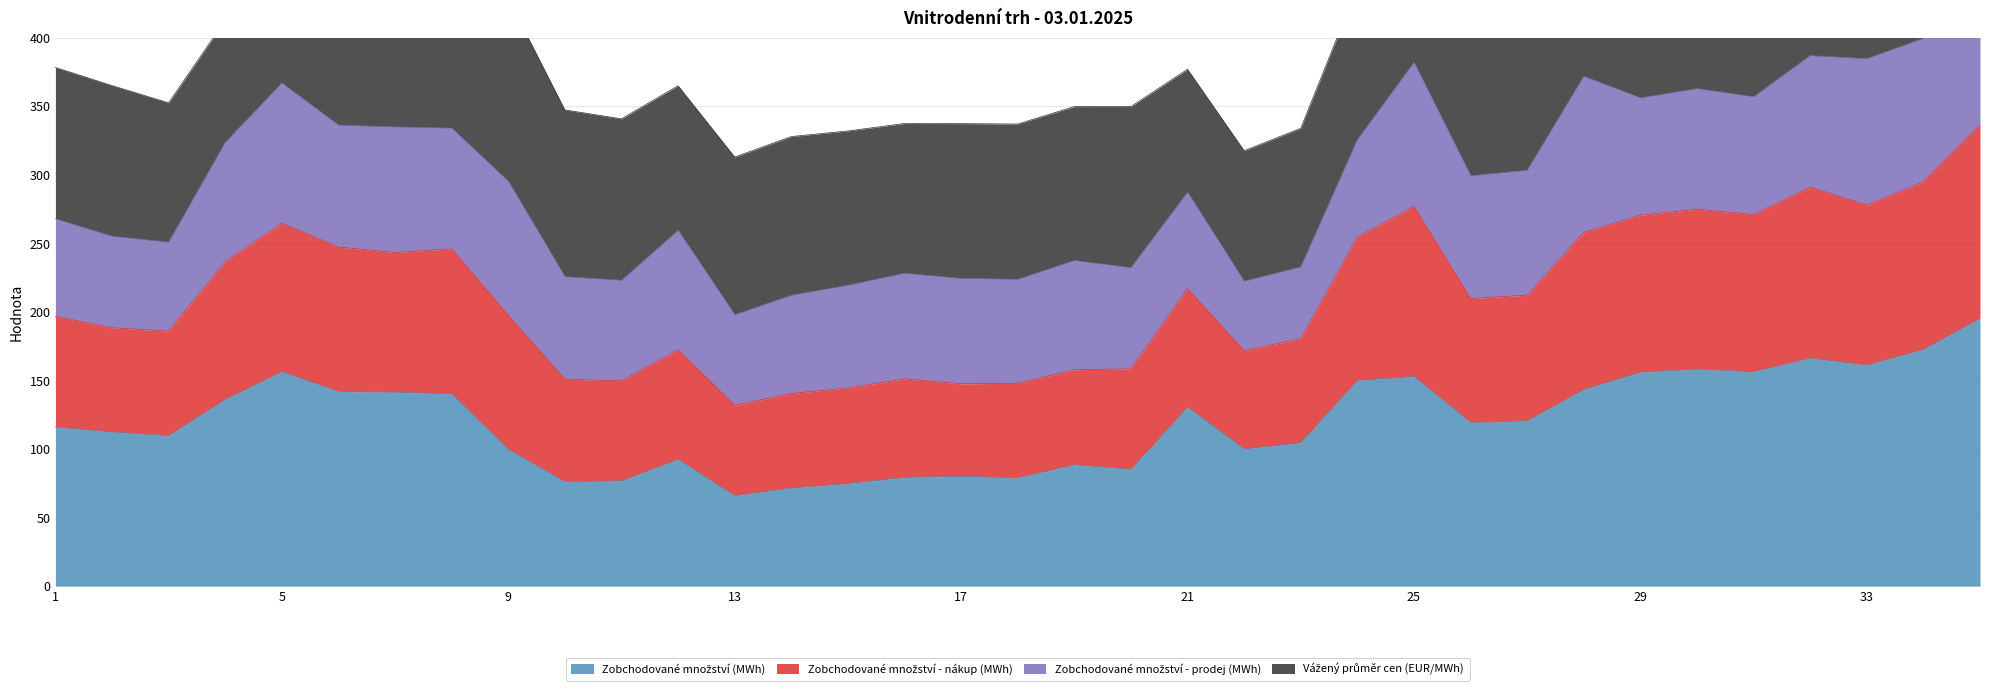

What is the smallest value displayed?

66.0